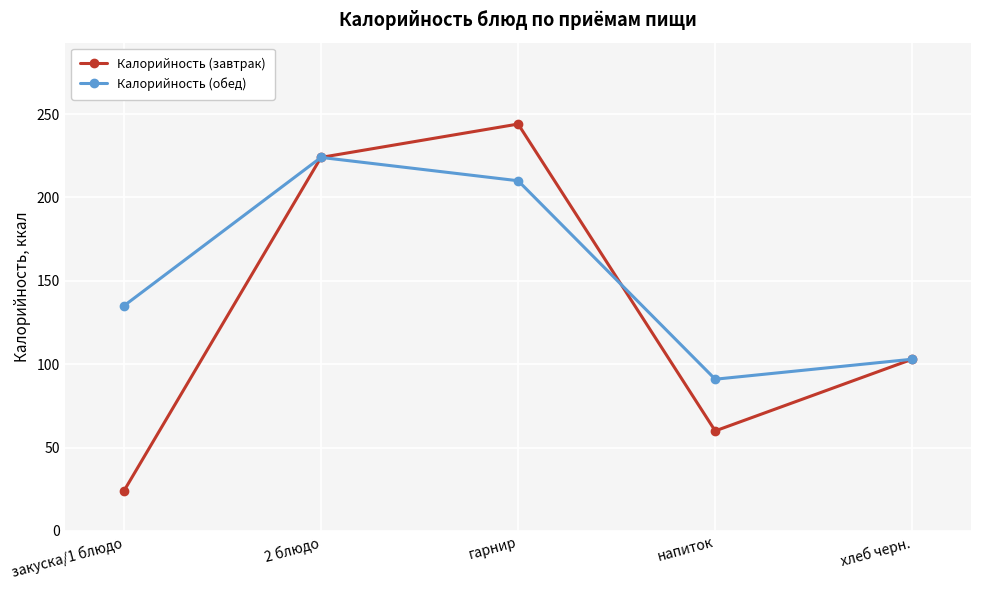

Which series has the largest range (max minus min)?

Калорийность (завтрак)